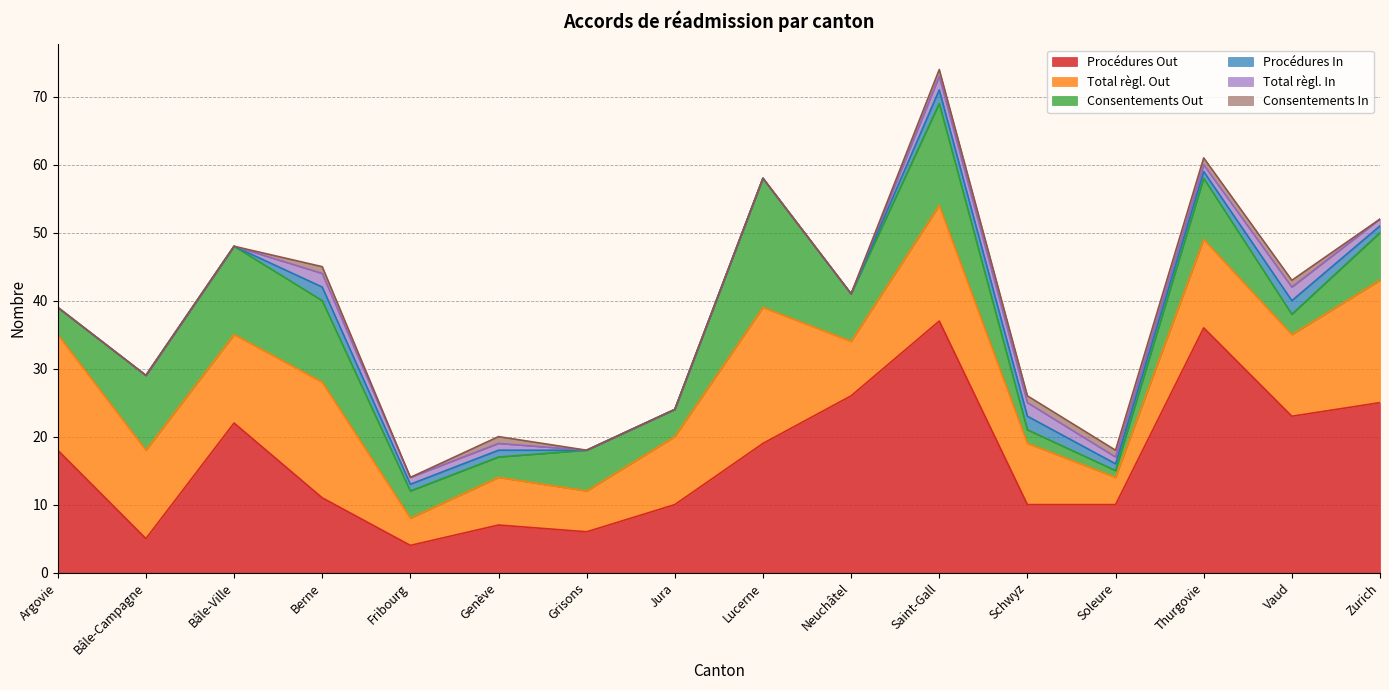

How many data points does each series have?

16